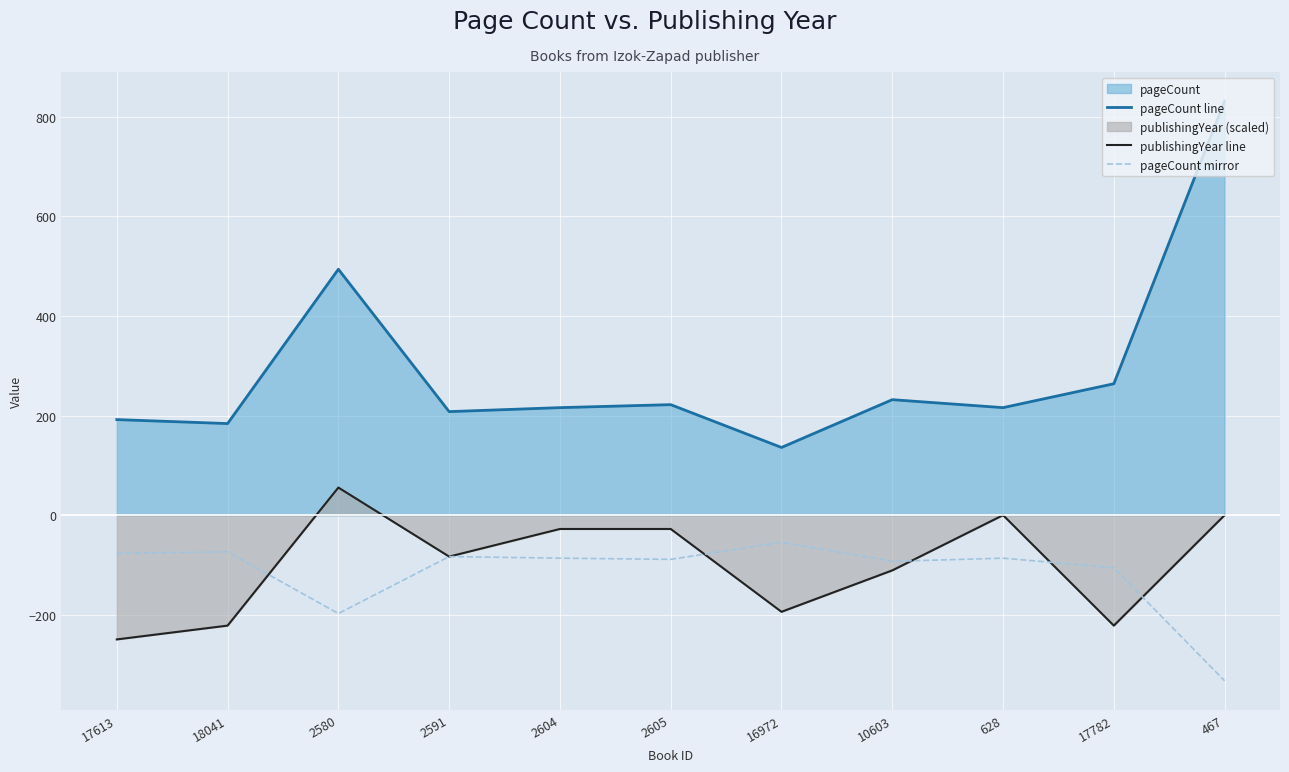

What is the difference between the pageCount line values at 2591 and 17782?

56.0